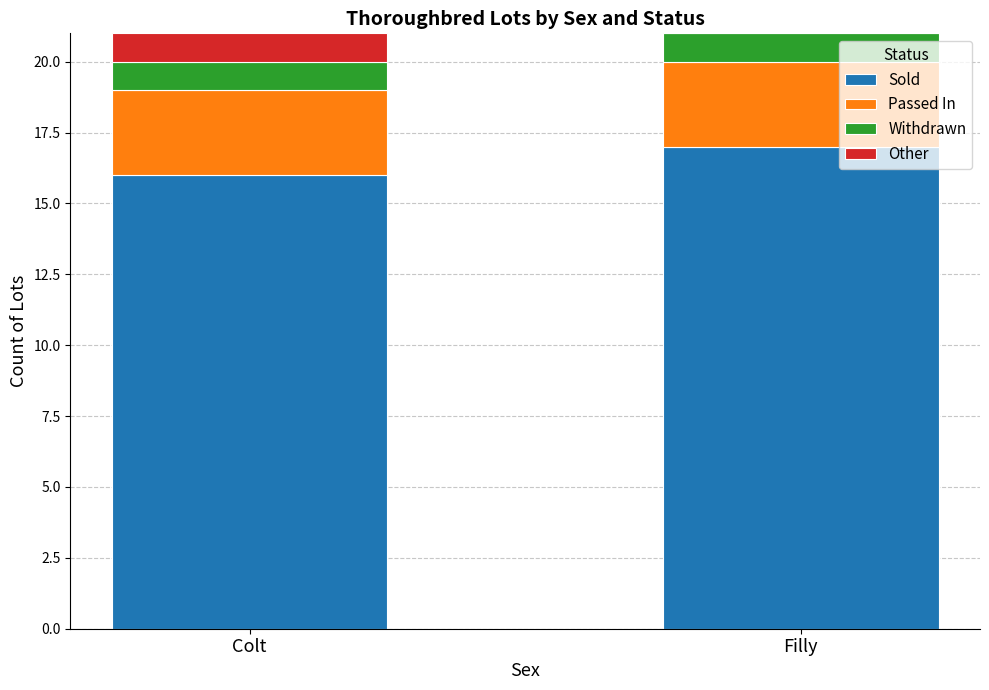

True or false: Sold has a value of 26 at Filly.

False